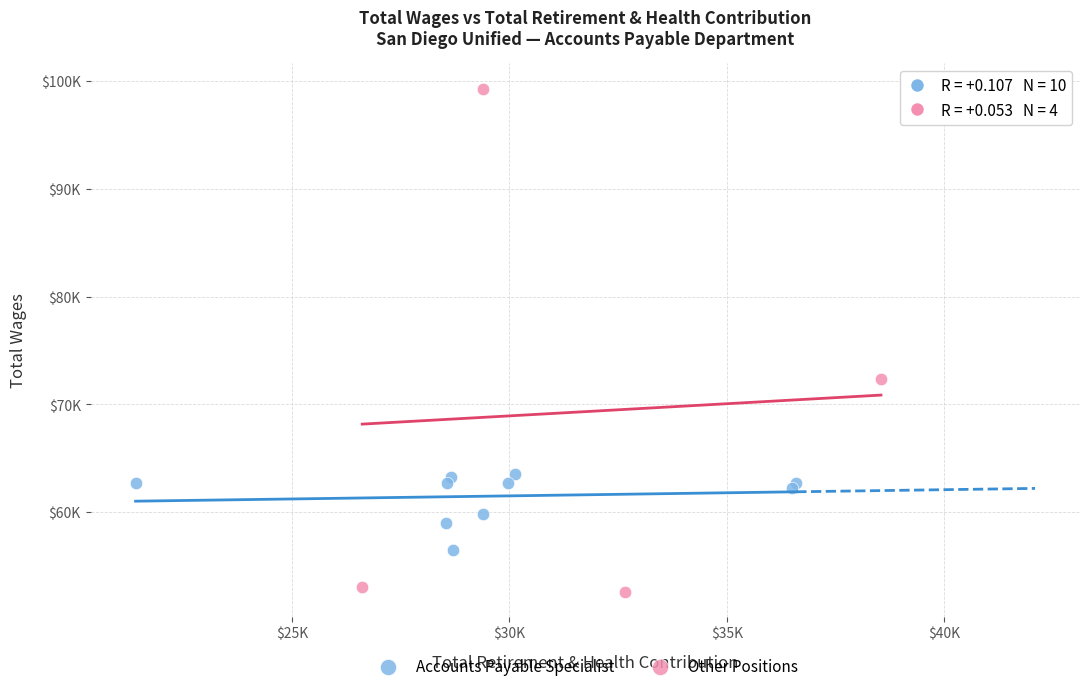

What are all the series names shown in the legend?

Accounts Payable Specialist, Other Positions